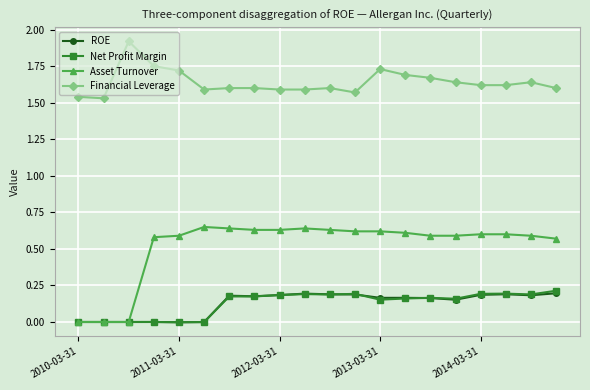

Which series has the largest range (max minus min)?

Asset Turnover